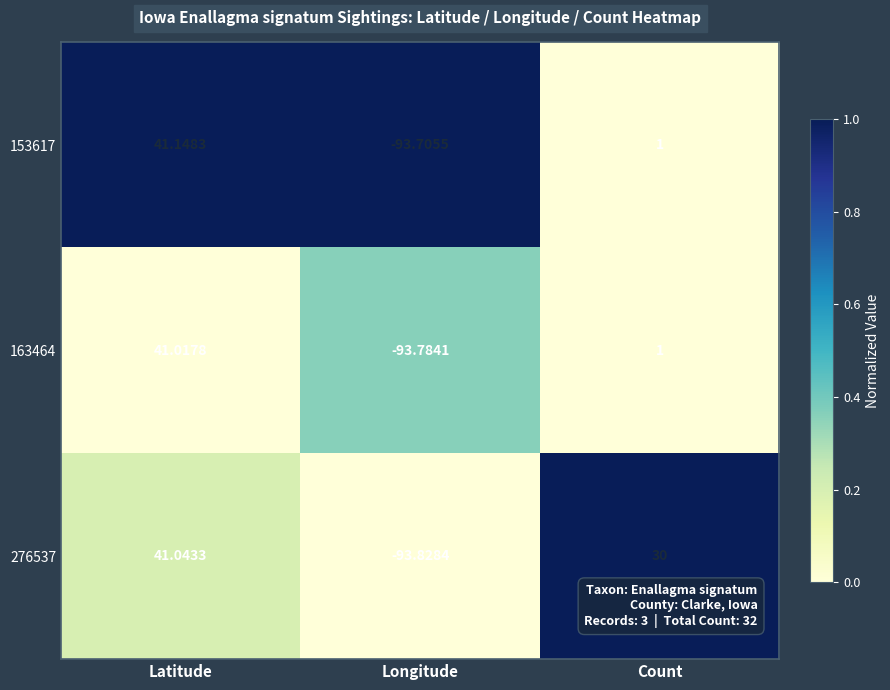

Rank the categories by 153617 value from highest to lowest.

Latitude, Count, Longitude